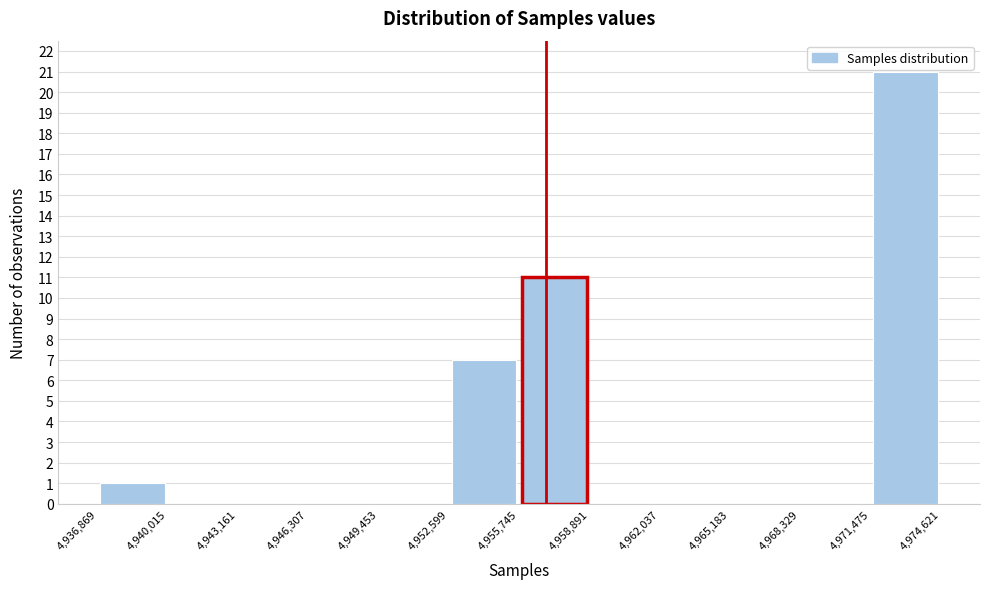

Reading left to right, transcribe this chart: for each bar, give the range it covers on the x-axis and its height. The values are not printed on the chart, so give them approximately, as read against the axis.

4,936,869 to 4,940,015: 1
4,940,015 to 4,943,161: 0
4,943,161 to 4,946,307: 0
4,946,307 to 4,949,453: 0
4,949,453 to 4,952,599: 0
4,952,599 to 4,955,745: 7
4,955,745 to 4,958,891: 11
4,958,891 to 4,962,037: 0
4,962,037 to 4,965,183: 0
4,965,183 to 4,968,329: 0
4,968,329 to 4,971,475: 0
4,971,475 to 4,974,621: 21